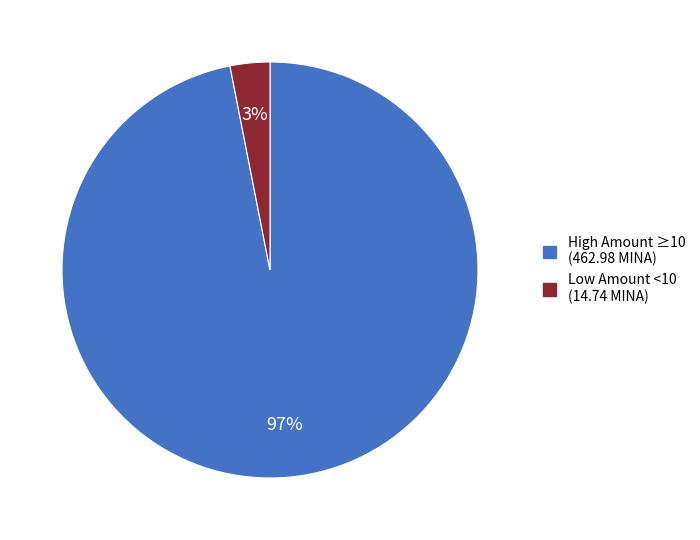

Is there a majority slice in this chart?

Yes